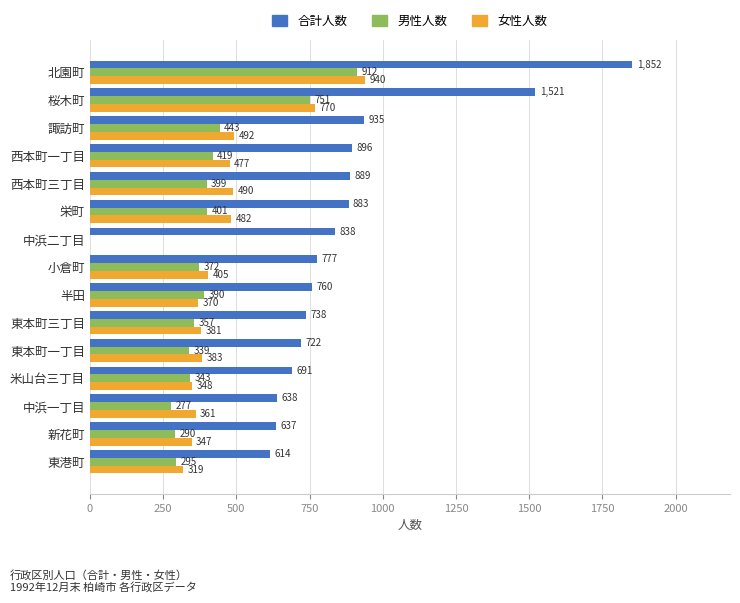

What is the approximate value of 男性人数 at 半田?

390